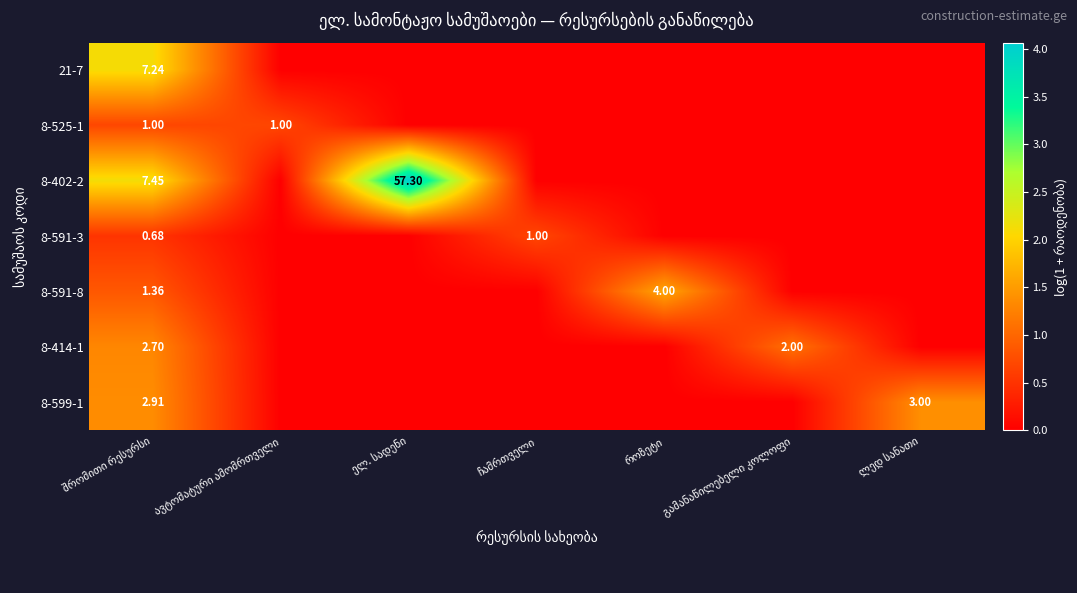

What is the maximum value for 8-402-2?

4.1